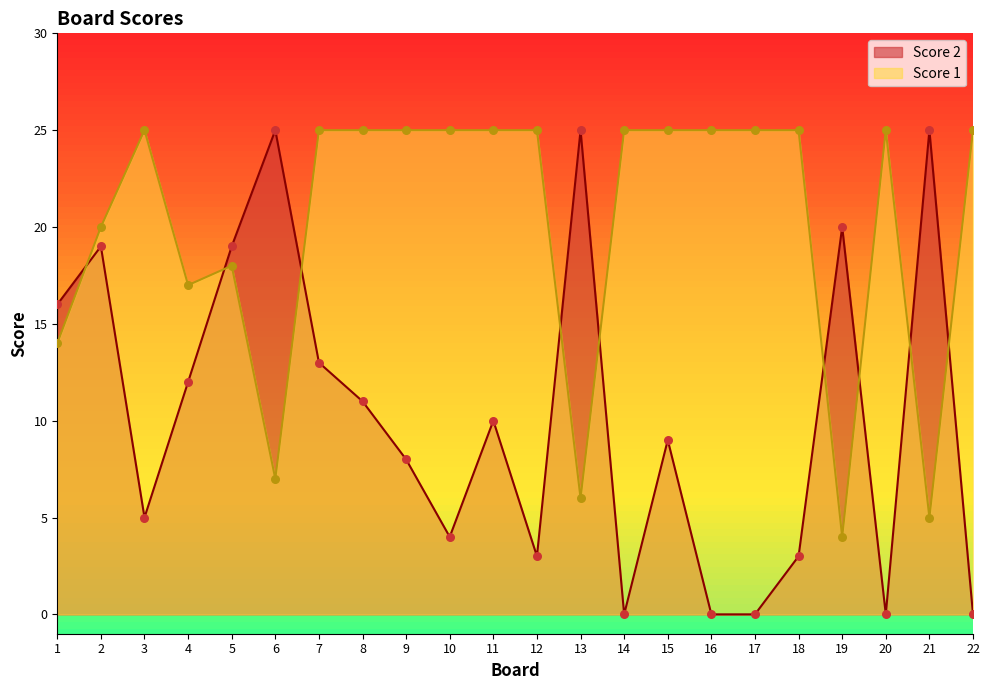

Which series has the largest Y range (max minus min)?

Score 2